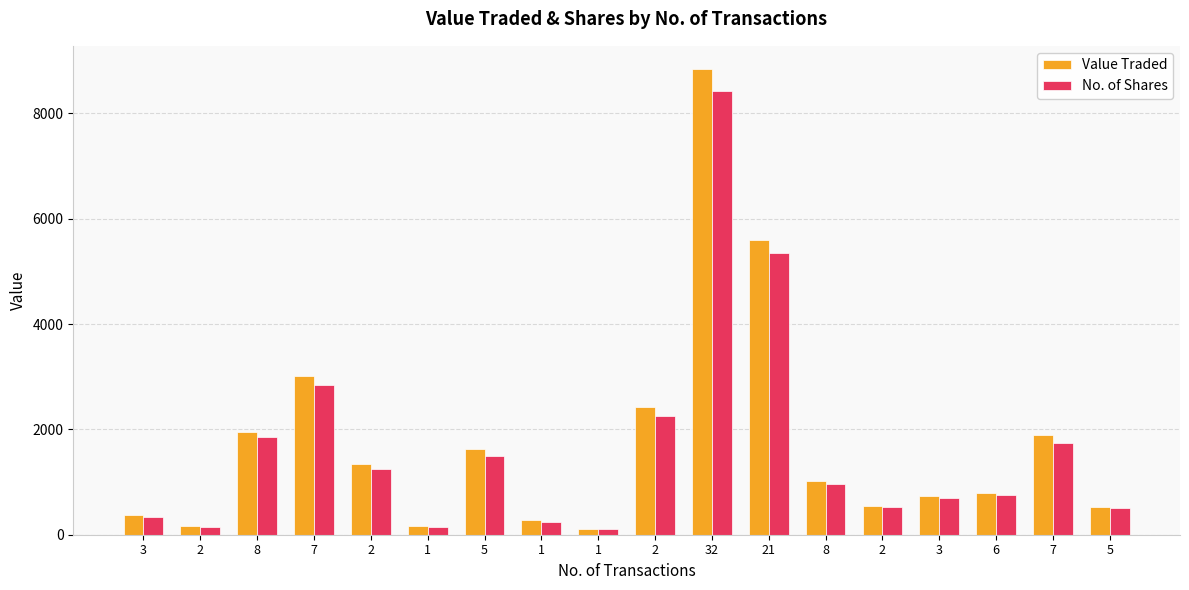

What is the difference between the second highest and second lowest values in the Value Traded series?

5433